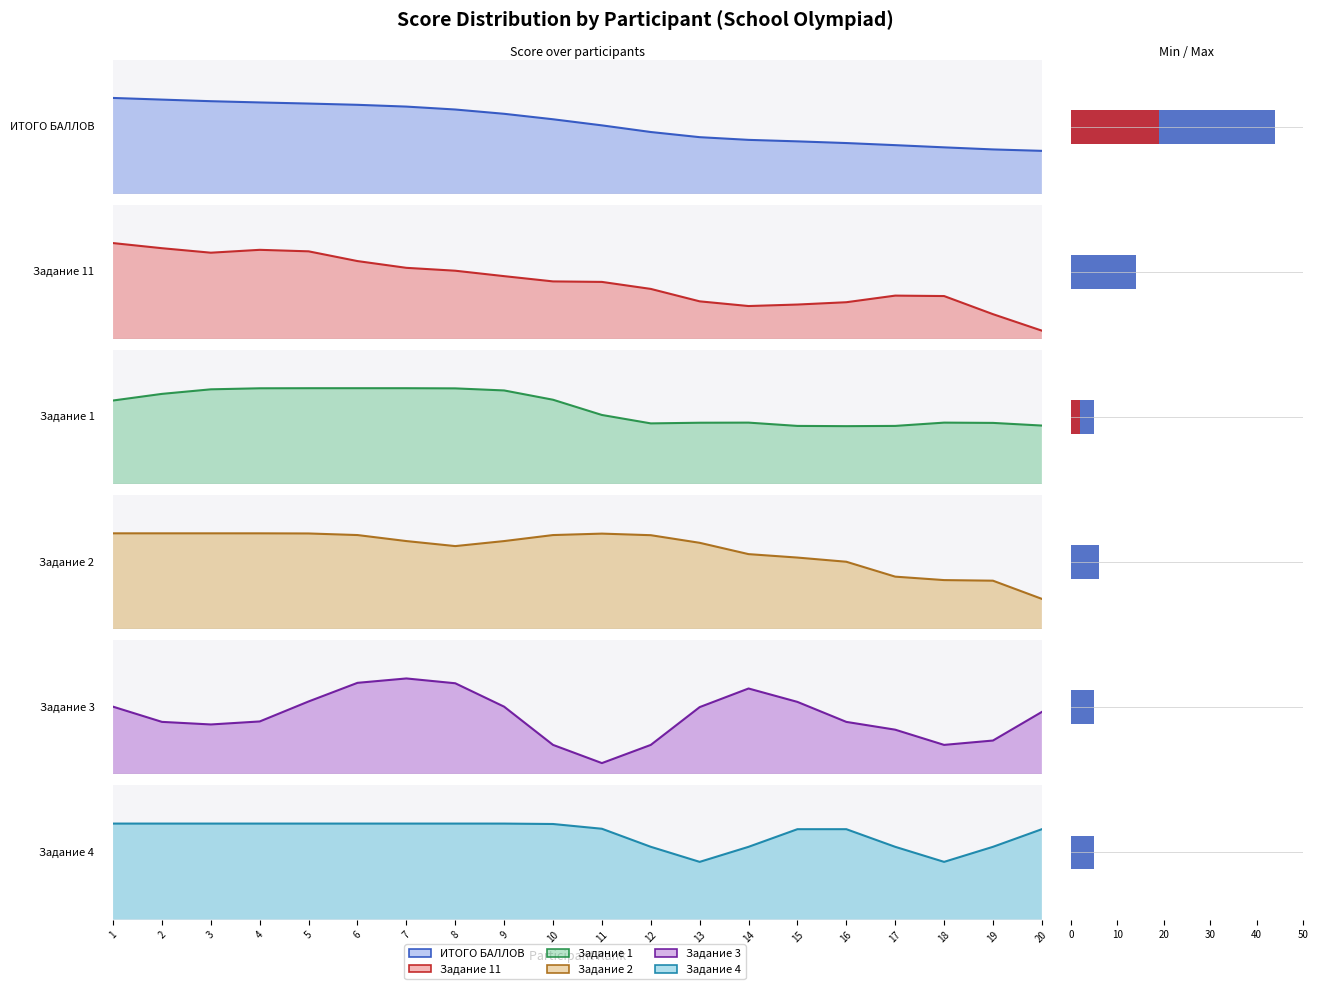

Rank the series at 7 from lowest to highest value.

Задание 1, Задание 3, Задание 4, Задание 2, Задание 11, ИТОГО БАЛЛОВ